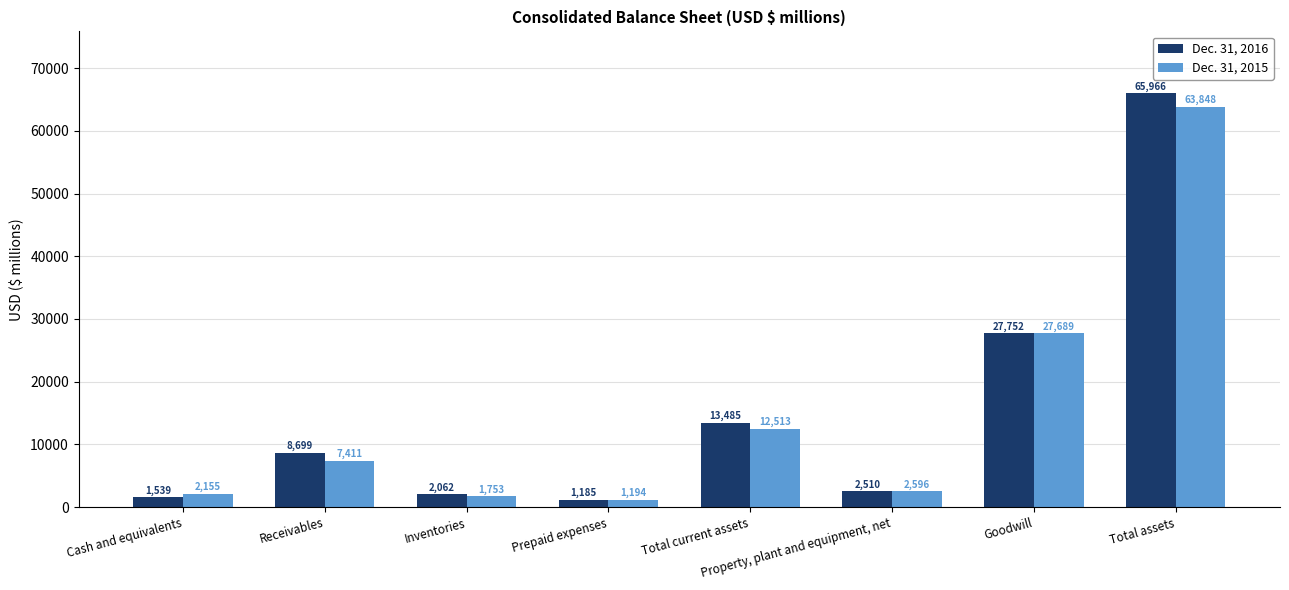

Which label corresponds to the smallest value in the chart?

Prepaid expenses